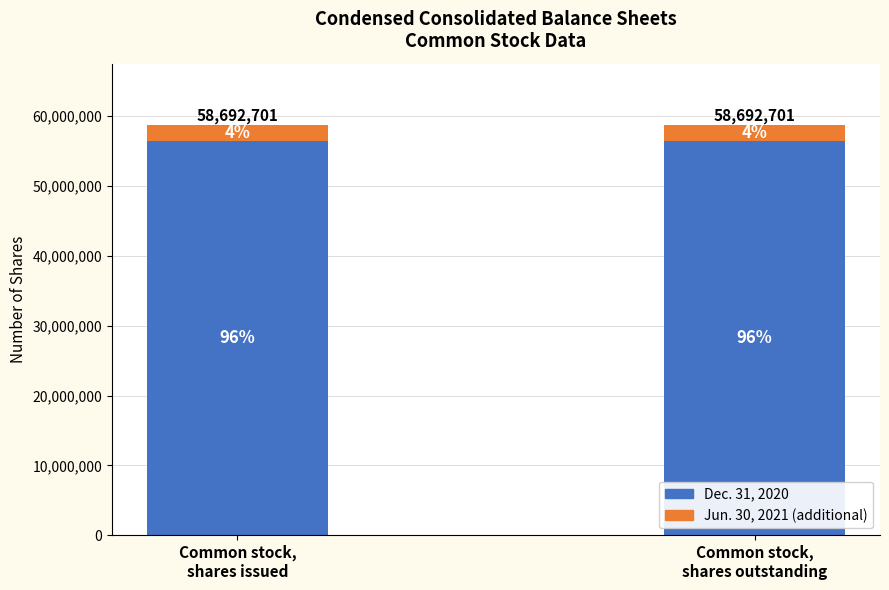

Which has a higher value, Common stock,
shares outstanding or Common stock,
shares issued?

Common stock,
shares outstanding